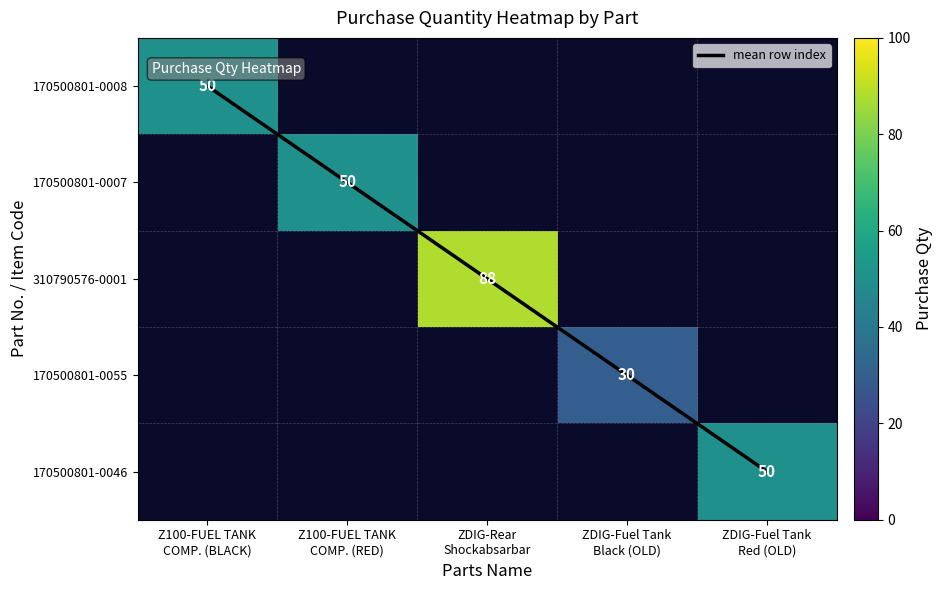

Count the number of data series in this chart.

6